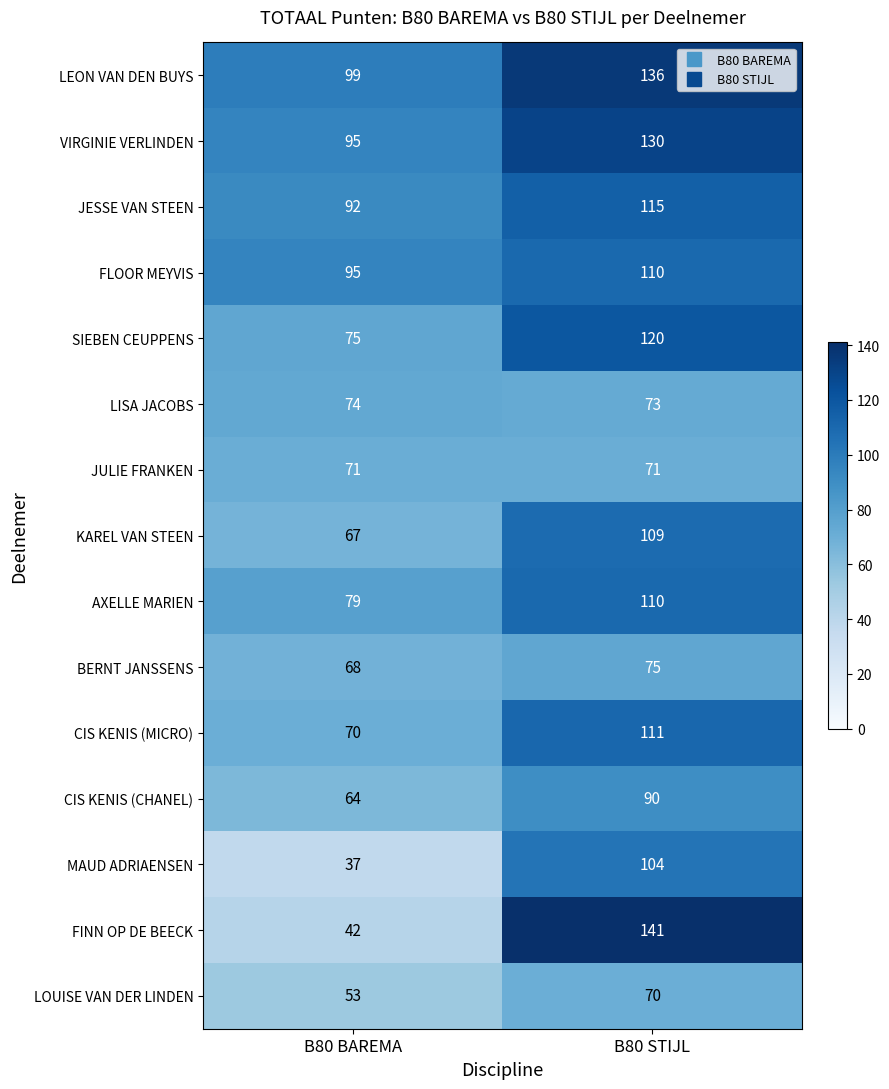

List the labels in order of JESSE VAN STEEN value, smallest first.

B80 BAREMA, B80 STIJL